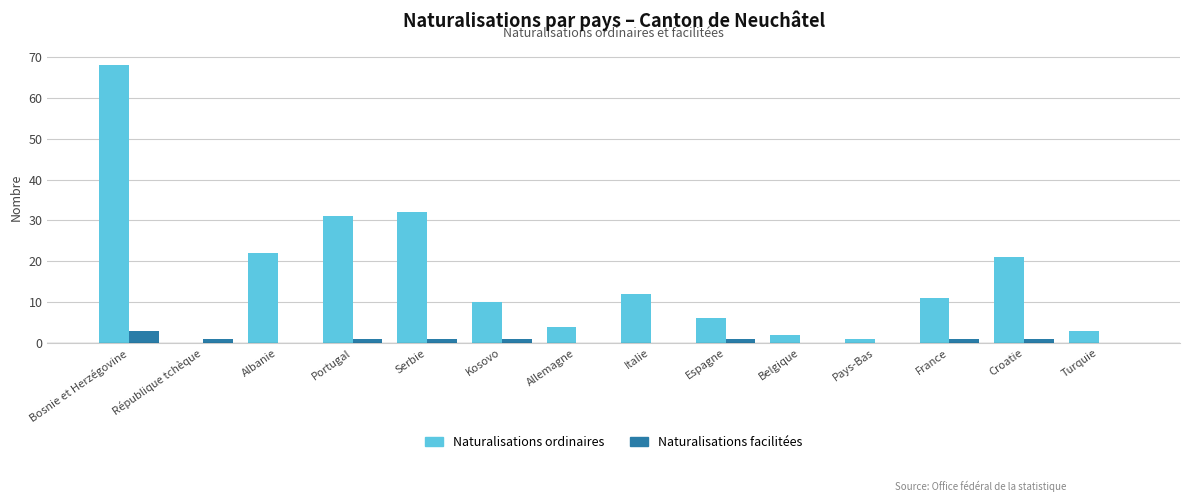

Which series has the widest spread of values?

Naturalisations ordinaires